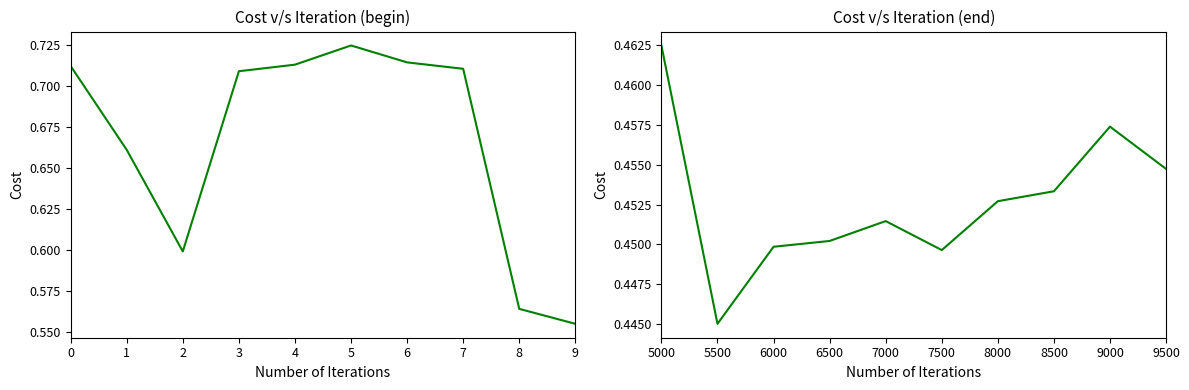

Does the chart display data point markers on the line(s)?

No